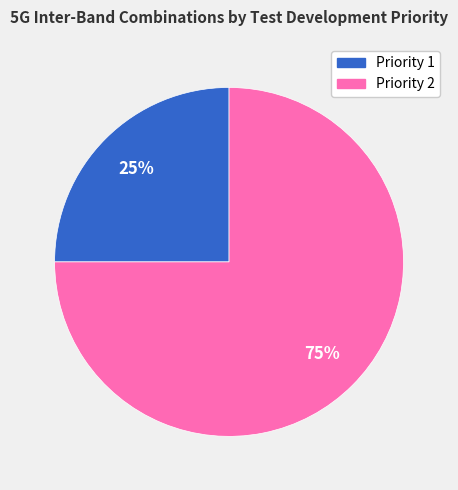

What is the ratio of the value at Priority 1 to the value at Priority 2?

0.3